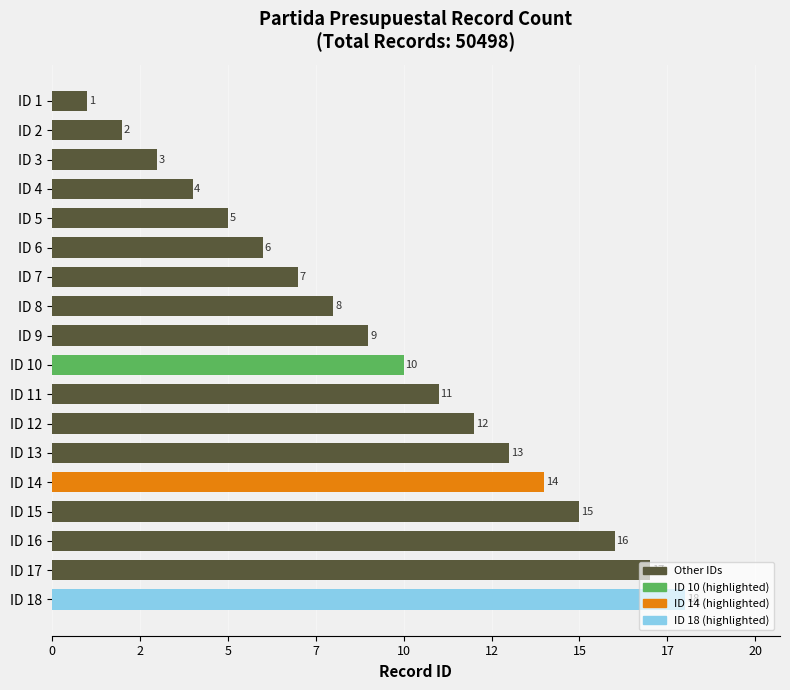

Are the bars horizontal?

Yes